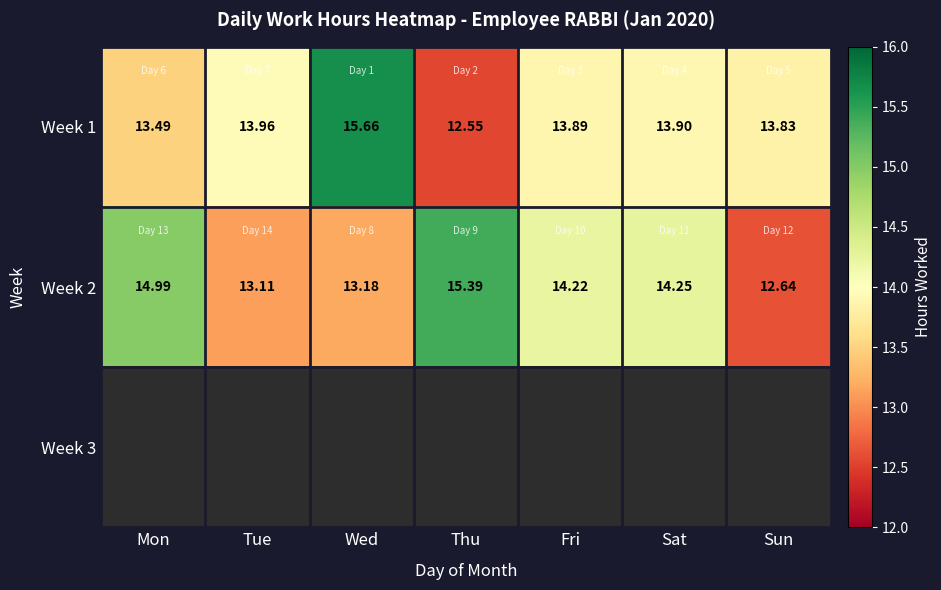

How many data points in Week 1 are above 13?

6